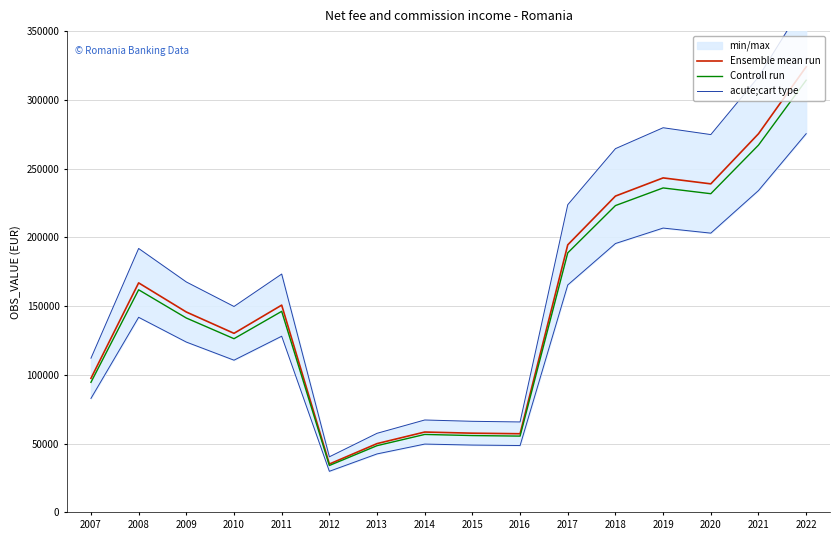

Where is the first local minimum for Controll run?

2010